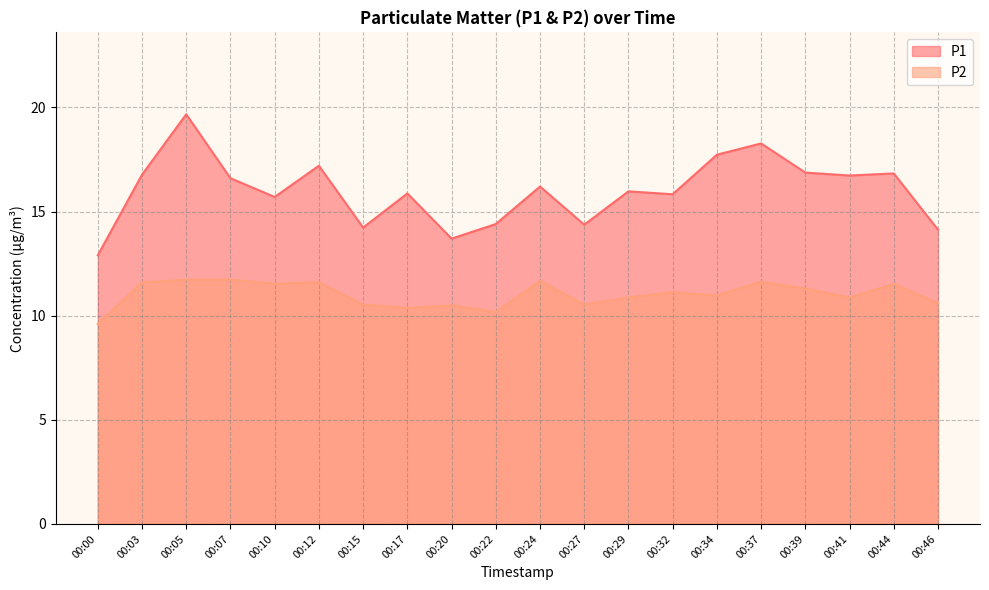

How many values in the P2 series are below 11?

10